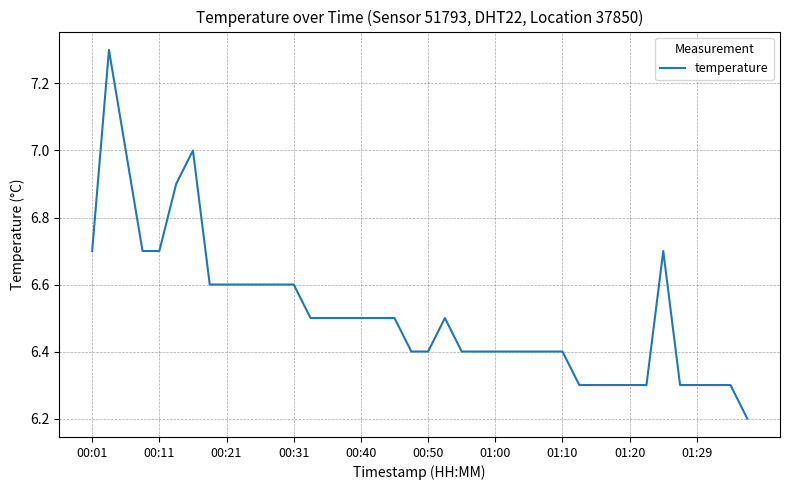

What is the smallest value displayed?

6.2